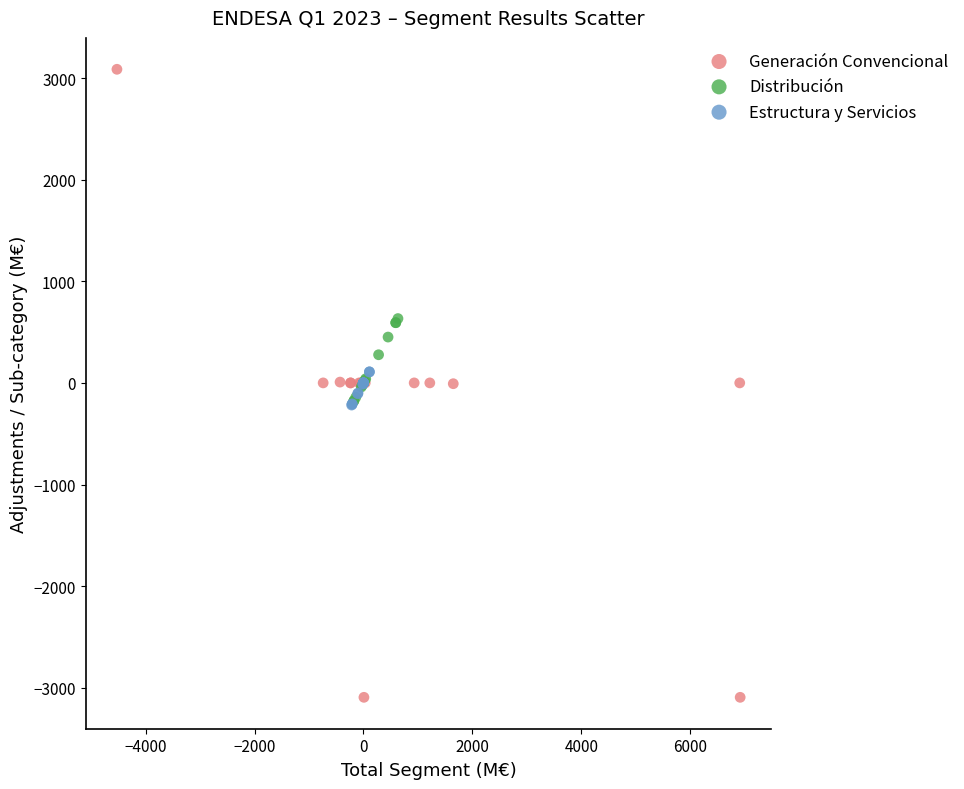

Which series contains the lowest Y value?

Generación Convencional